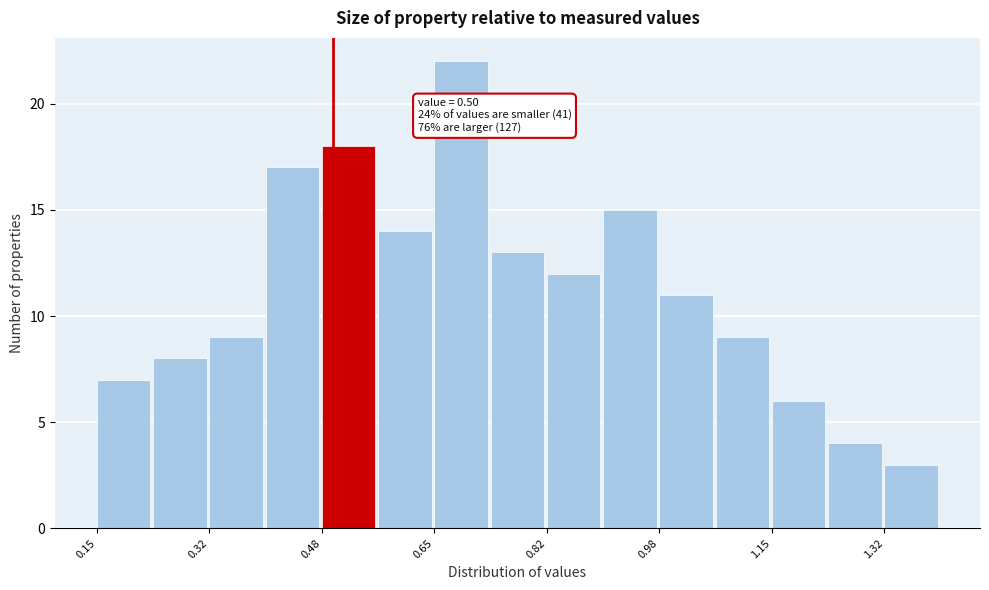

Which range on the x-axis has the tallest bar?

0.66 to 0.74